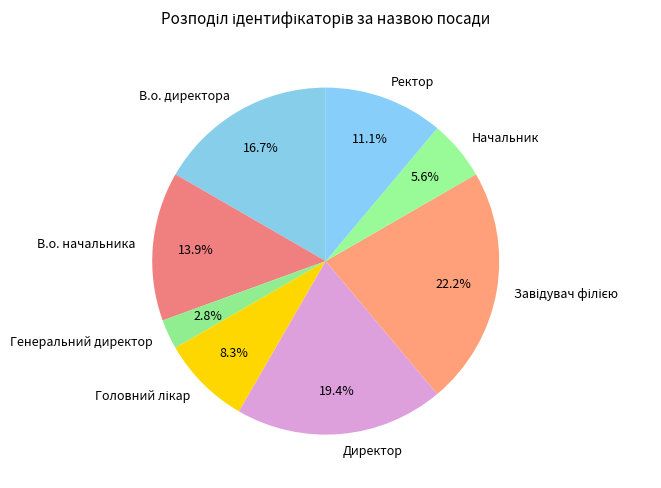

To the nearest percent, what portion does Генеральний директор represent?

3%